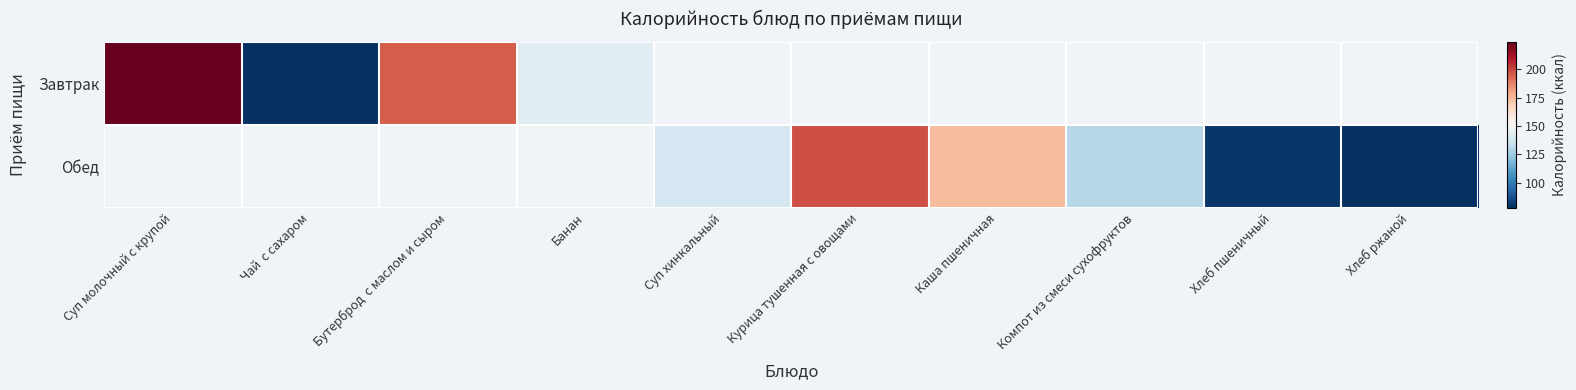

How many values in Завтрак are above zero?

4